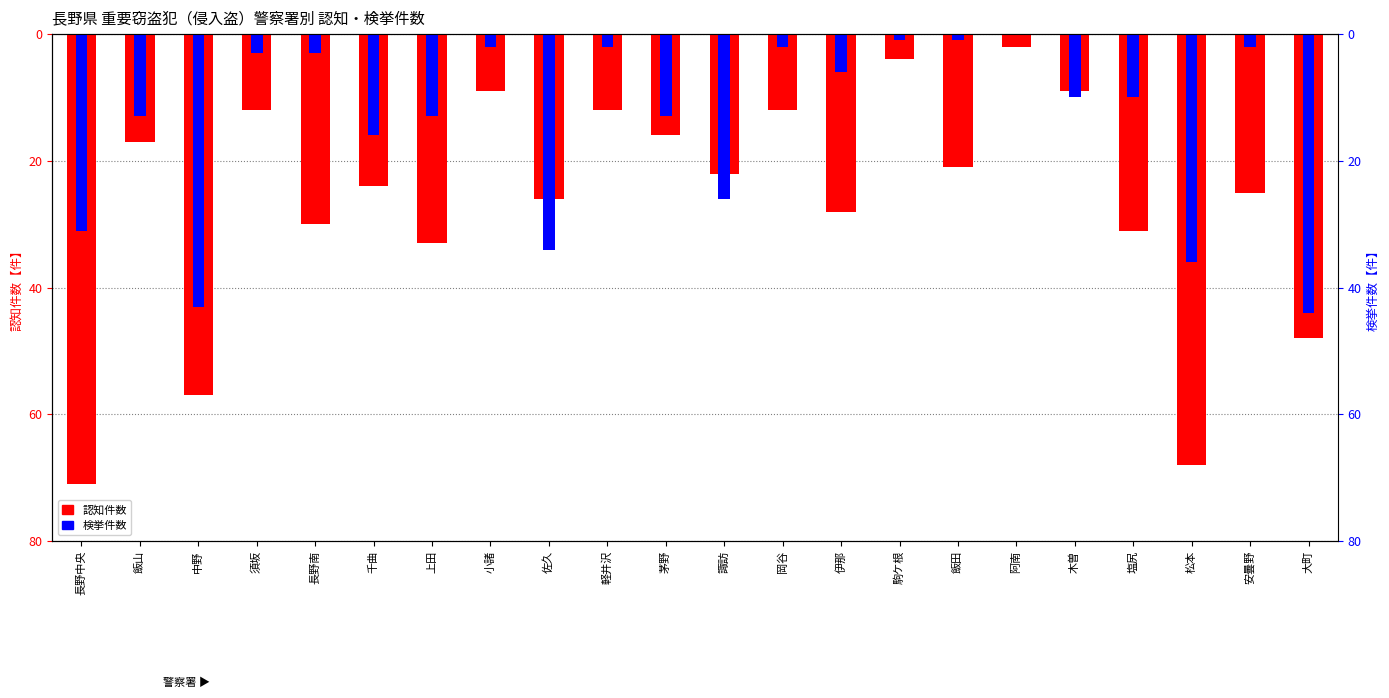

Is the value of 認知件数 at 飯山 greater than the value of 検挙件数 at 千曲?

No